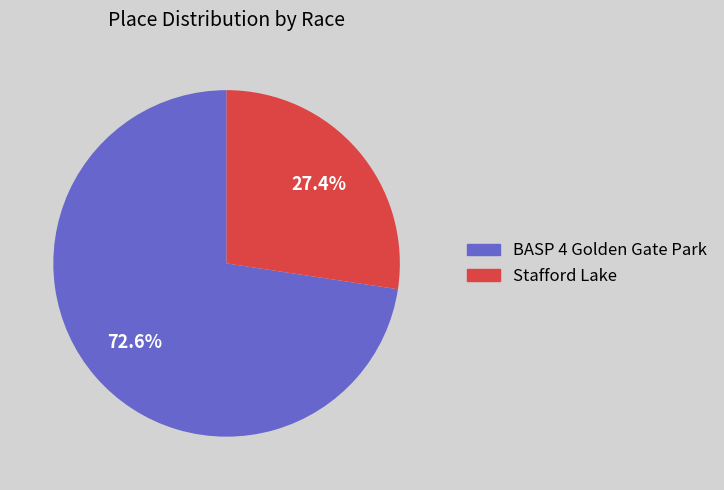

To the nearest percent, what is the difference between the Stafford Lake and BASP 4 Golden Gate Park slice percentages?

45%